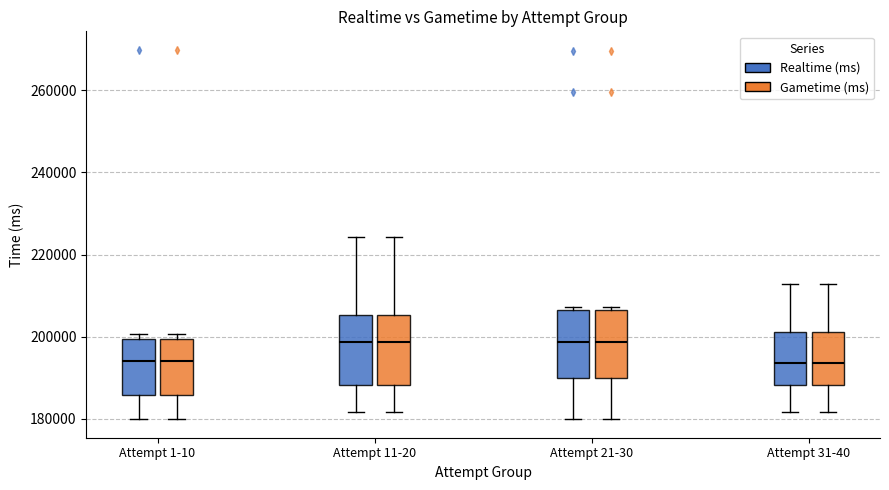

Reading left to right, read every box against the y-axis: the position of its median line, the range the box covers, and the ends of its whiskers. The values are not printed on the chart, so give them approximately, as read against the axis.

Attempt 1-10 (Realtime (ms)): median 194000, box 186000 to 200000, whiskers 180000 to 200000 (just above the box's upper edge)
Attempt 1-10 (Gametime (ms)): median 194000, box 186000 to 200000, whiskers 180000 to 200000 (just above the box's upper edge)
Attempt 11-20 (Realtime (ms)): median 198000, box 188000 to 206000, whiskers 182000 to 224000
Attempt 11-20 (Gametime (ms)): median 198000, box 188000 to 206000, whiskers 182000 to 224000
Attempt 21-30 (Realtime (ms)): median 198000, box 190000 to 206000, whiskers 180000 to 208000
Attempt 21-30 (Gametime (ms)): median 198000, box 190000 to 206000, whiskers 180000 to 208000
Attempt 31-40 (Realtime (ms)): median 194000, box 188000 to 202000, whiskers 182000 to 212000
Attempt 31-40 (Gametime (ms)): median 194000, box 188000 to 202000, whiskers 182000 to 212000